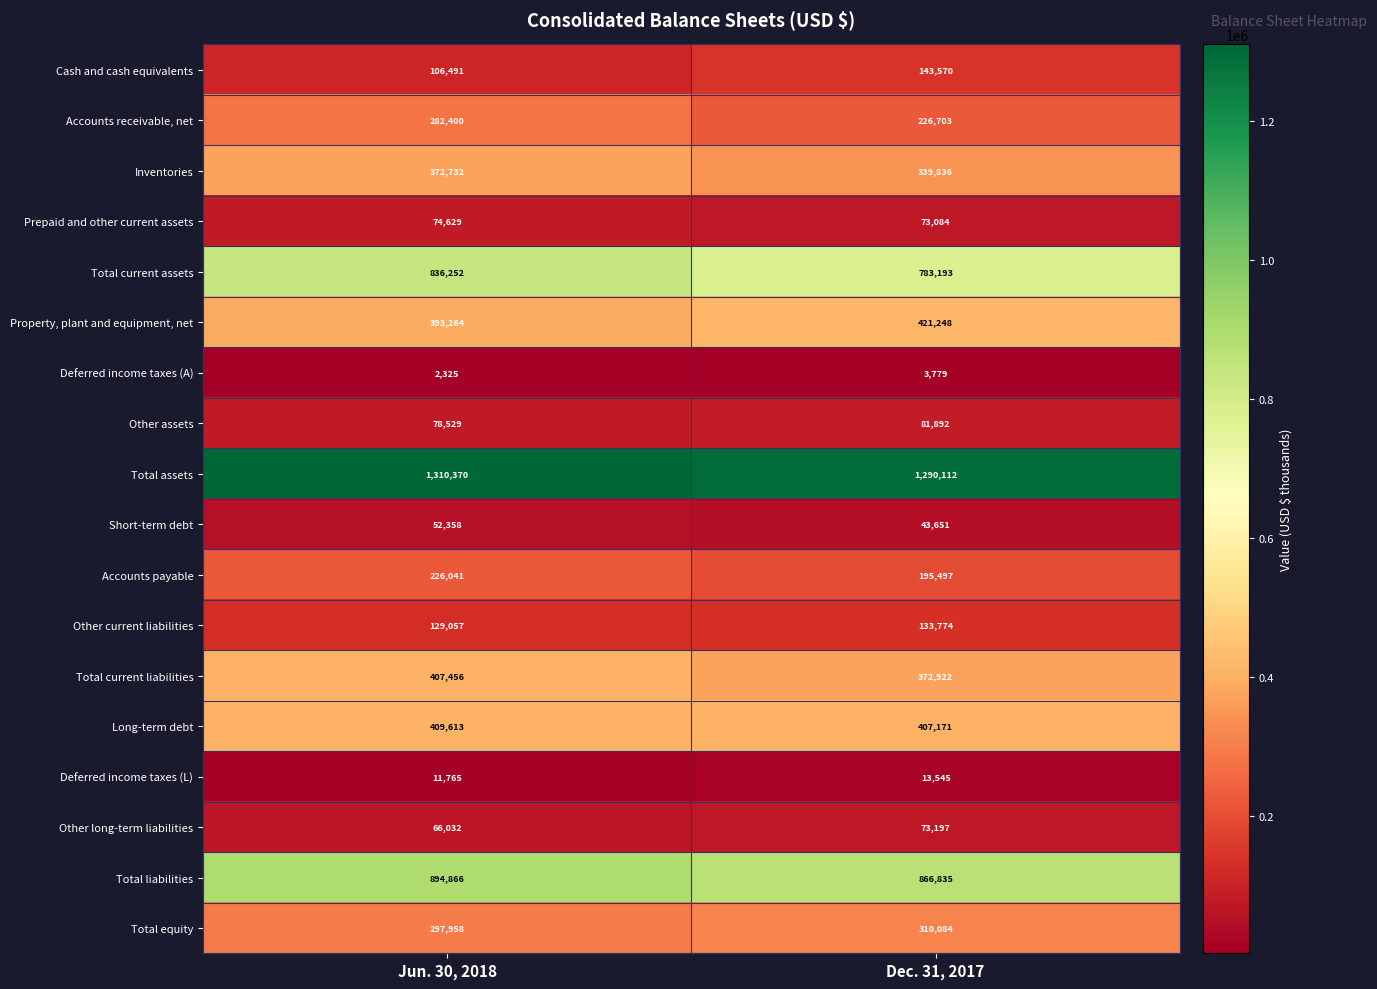

Which series has the widest spread of values?

Accounts receivable, net